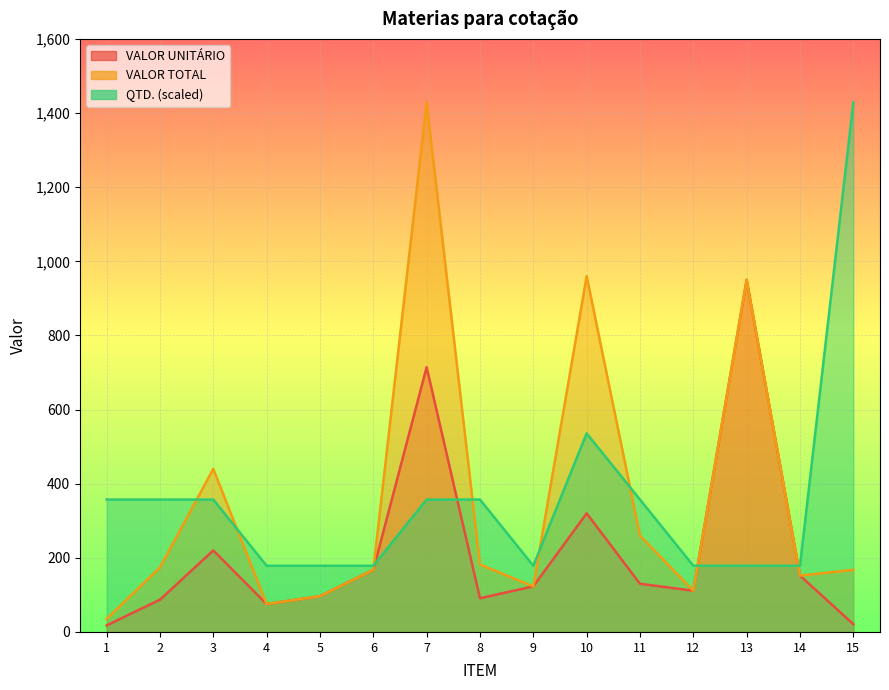

Rank the series by their maximum value, from lowest to highest.

VALOR UNITÁRIO, VALOR TOTAL, QTD.